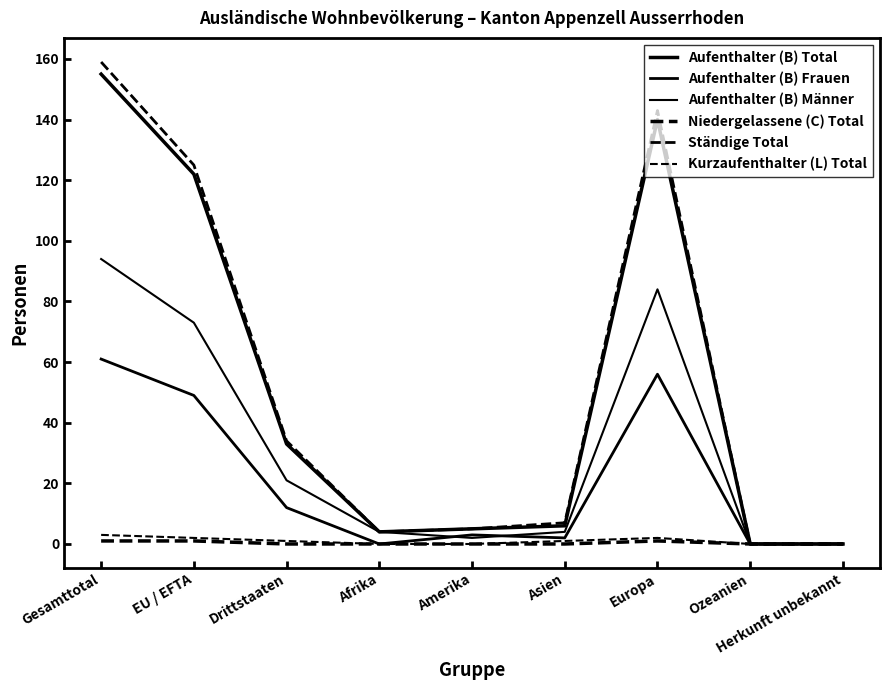

What is the difference between the Aufenthalter (B) Männer values at Asien and Gesamttotal?

90